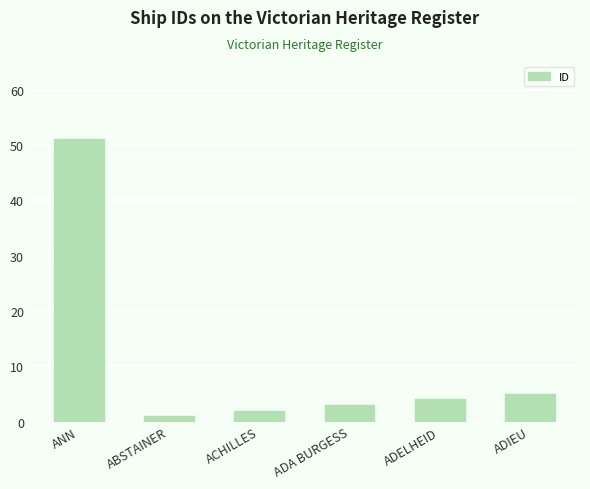

What is the average value?

11